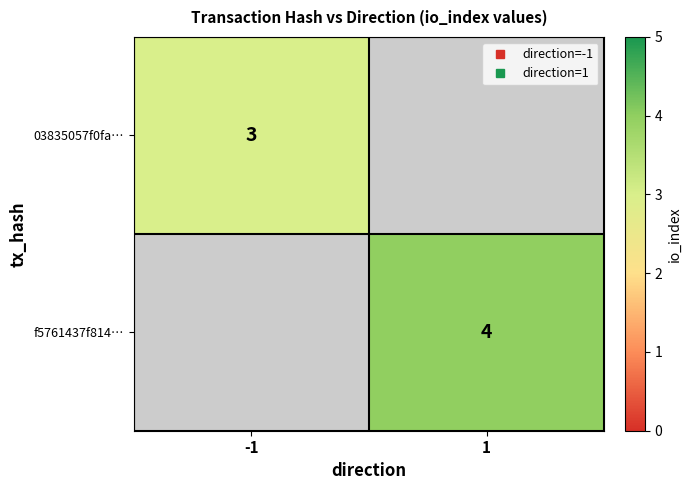

How many values in f5761437f814… are above zero?

1